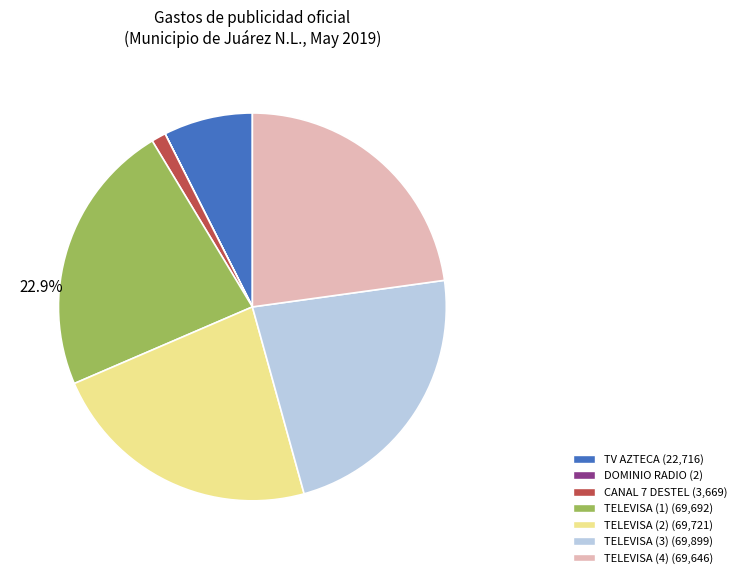

To the nearest percent, what is the difference between the TV AZTECA and DOMINIO RADIO slice percentages?

7%